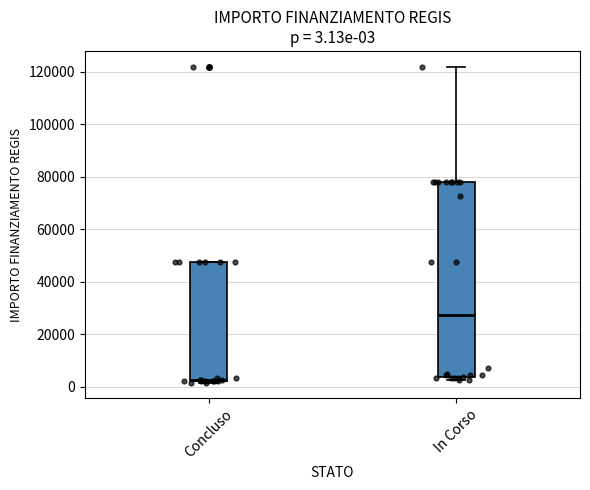

Comparing the boxes themselves (not the whiskers), which one is the tallest?

In Corso